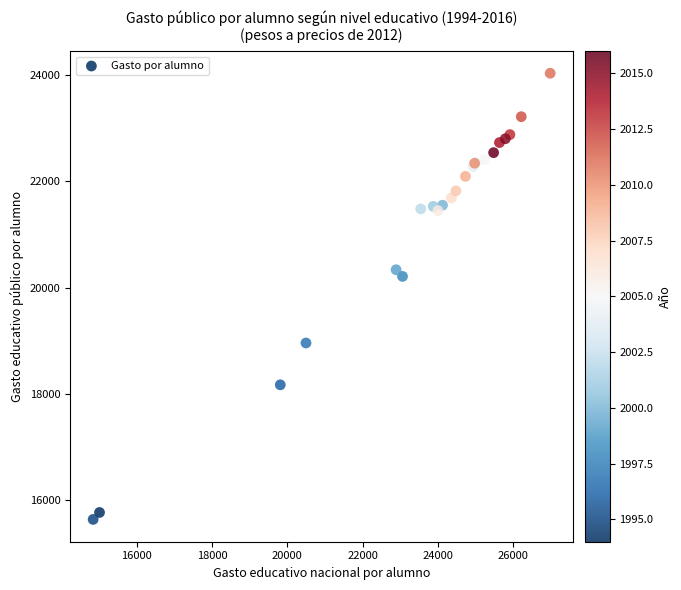

What Y value in the scatter plot is closest to 19834?

20209.4